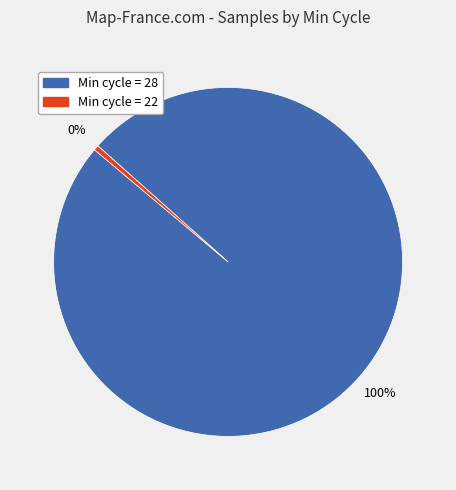

Does any single category account for the majority?

Yes